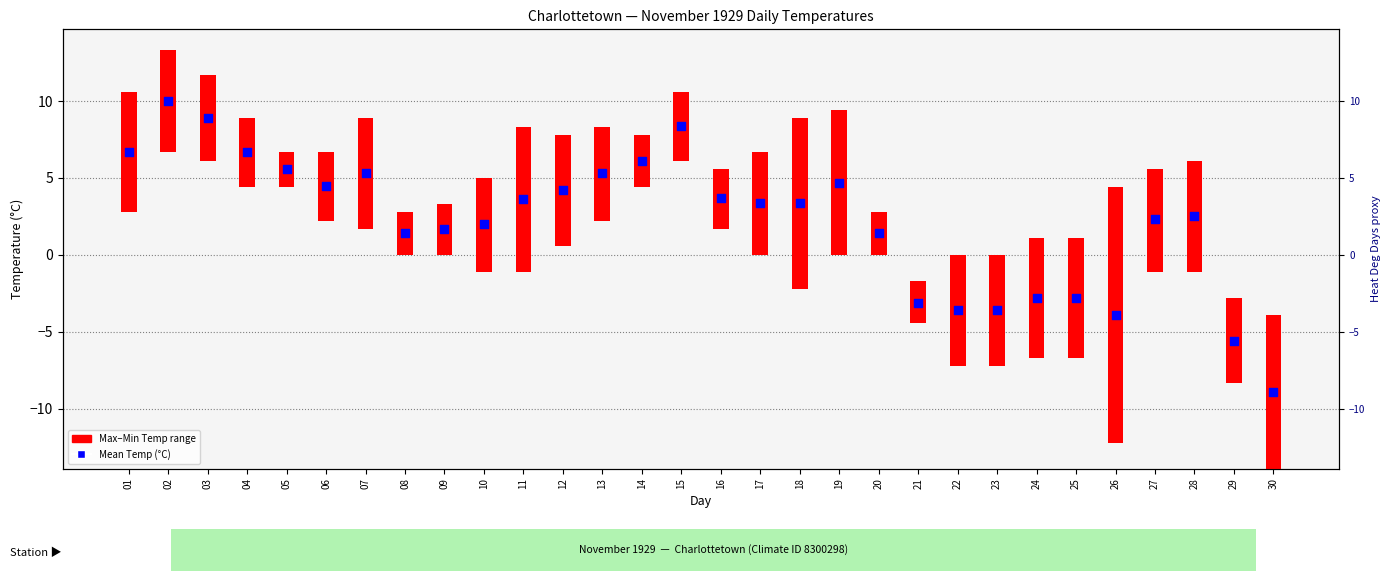

Between 25 and 20, which is larger?

20